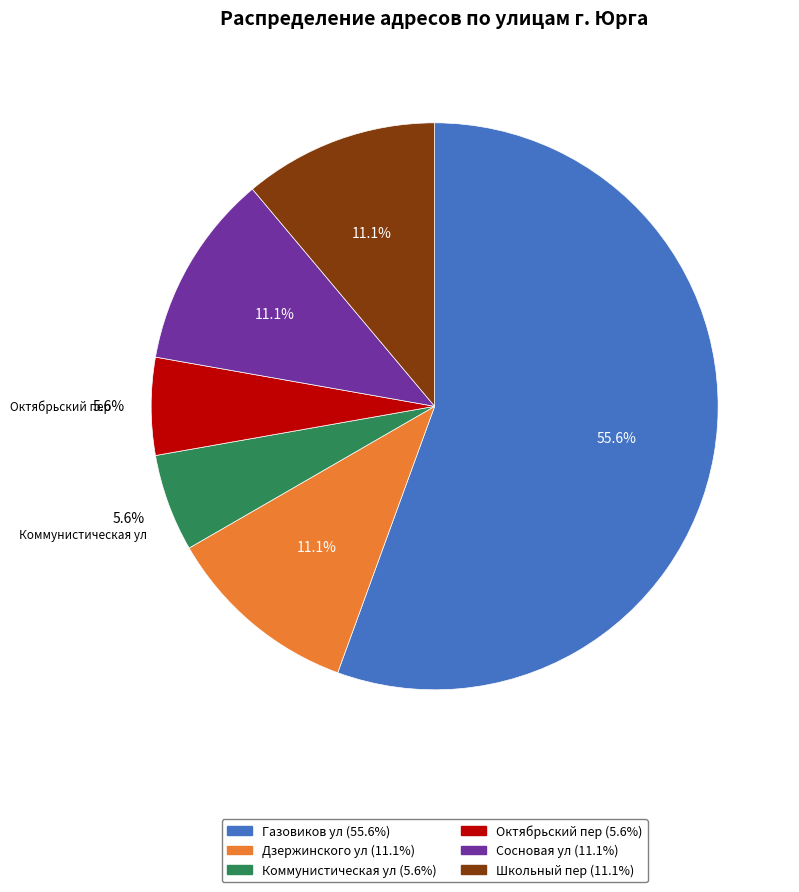

Is there a majority slice in this chart?

Yes